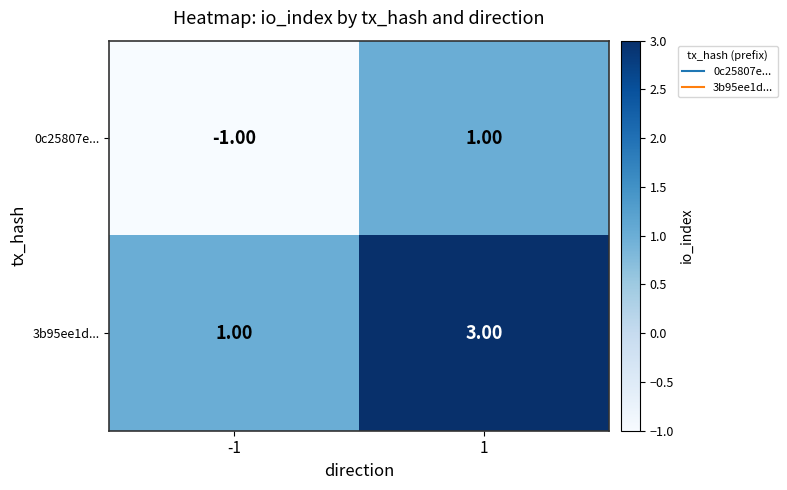

Rank the series by their maximum value, from highest to lowest.

3b95ee1d..., 0c25807e...